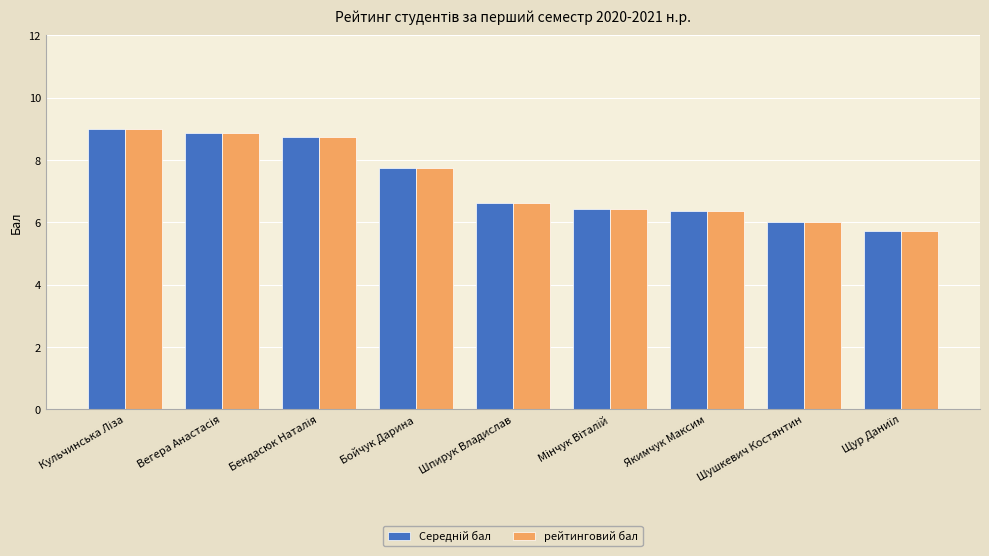

What is the difference between the second highest and second lowest values in the рейтинговий бал series?

2.9